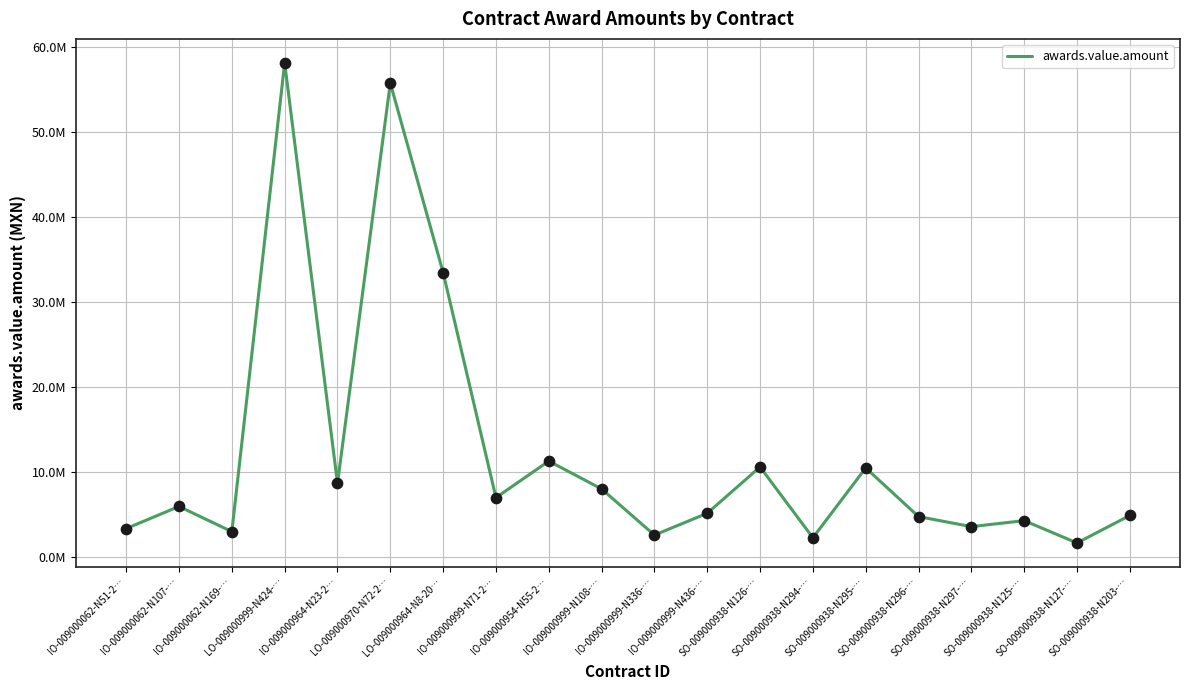

What is the ratio of the value at IO-009000964-N23-2… to the value at SO-009000938-N125-…?

2.0